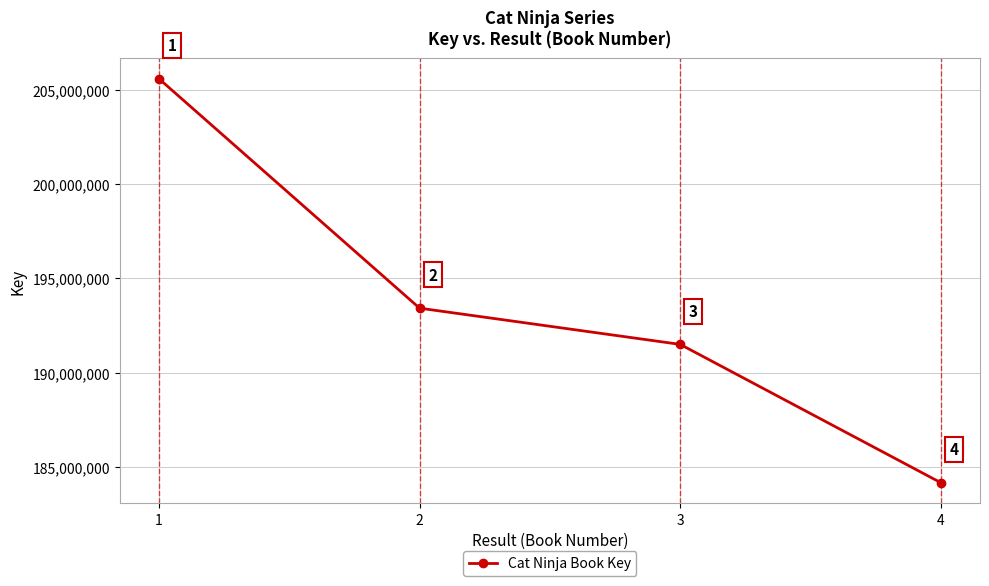

Does the chart have visible grid lines?

Yes